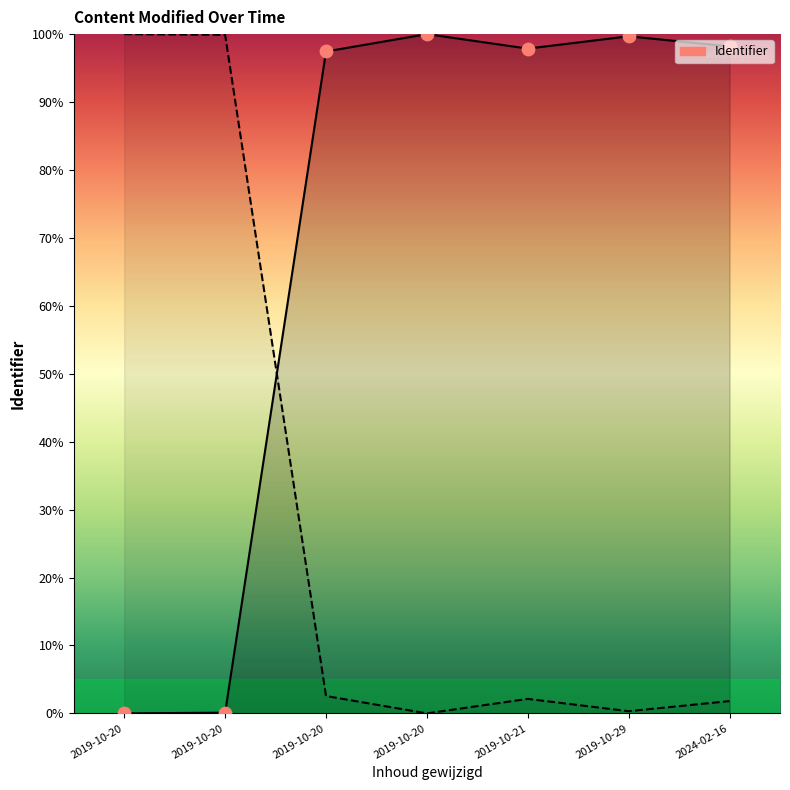

Between 2019-10-20 and 2019-10-20, which is larger?

2019-10-20